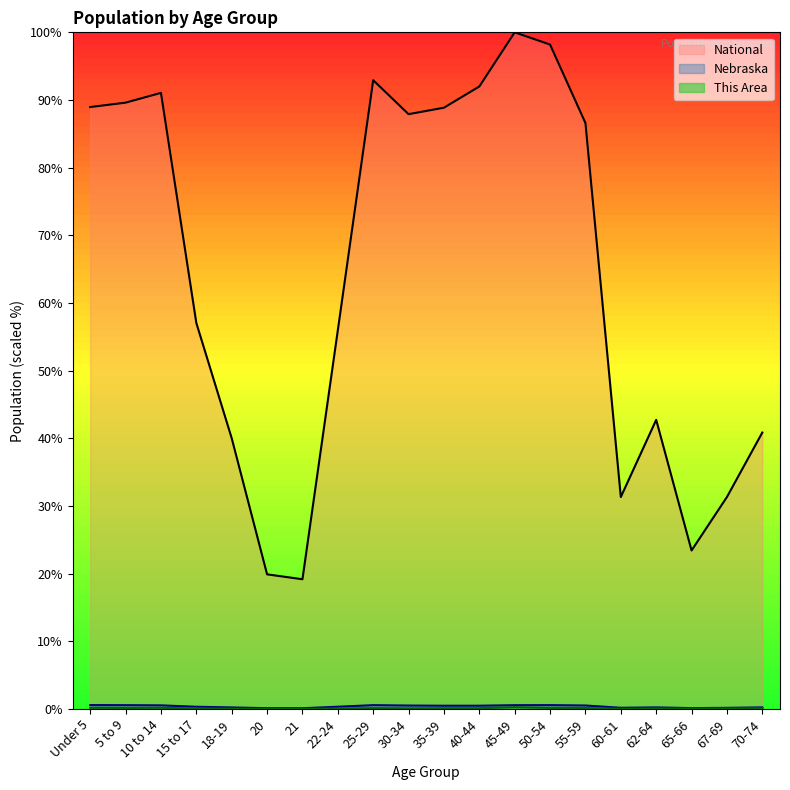

What is the approximate value of Nebraska at 10 to 14?

0.5